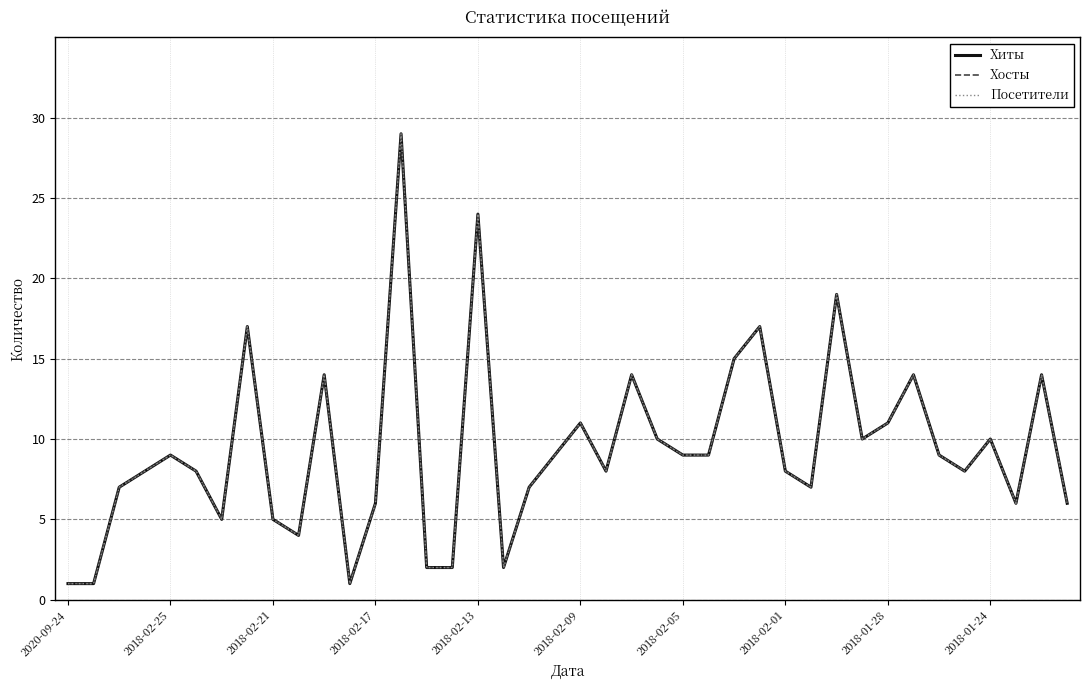

Is this an area chart (filled region under the line)?

No